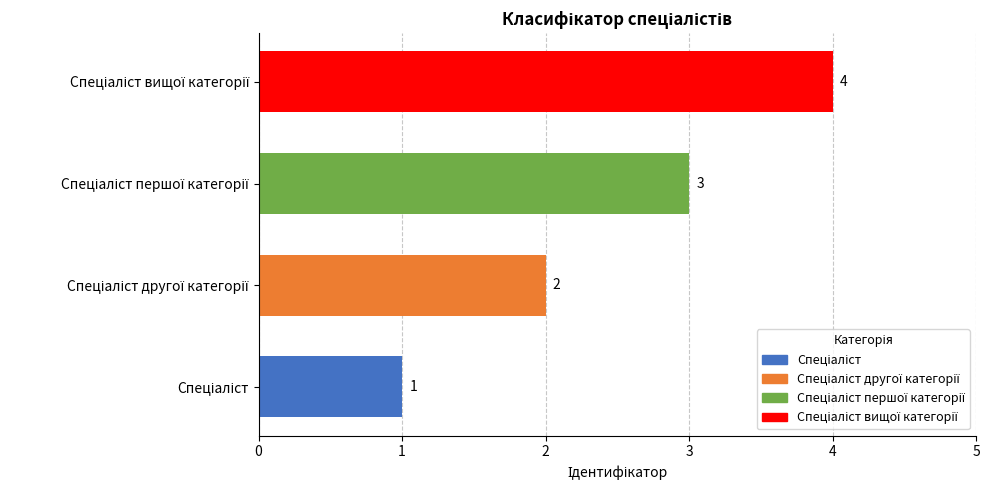

How many values are below 3?

2